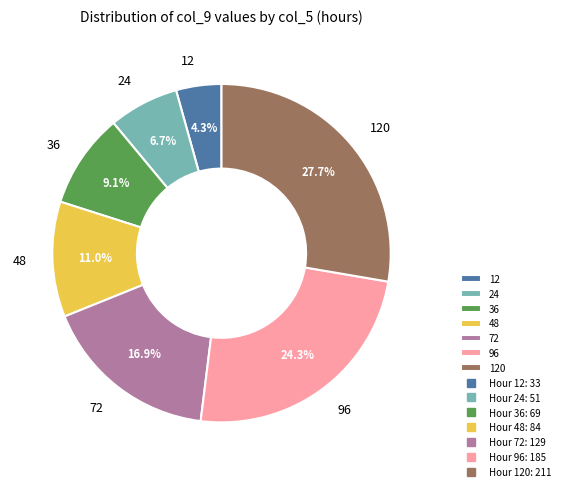

Which category has the smallest portion of the pie?

12